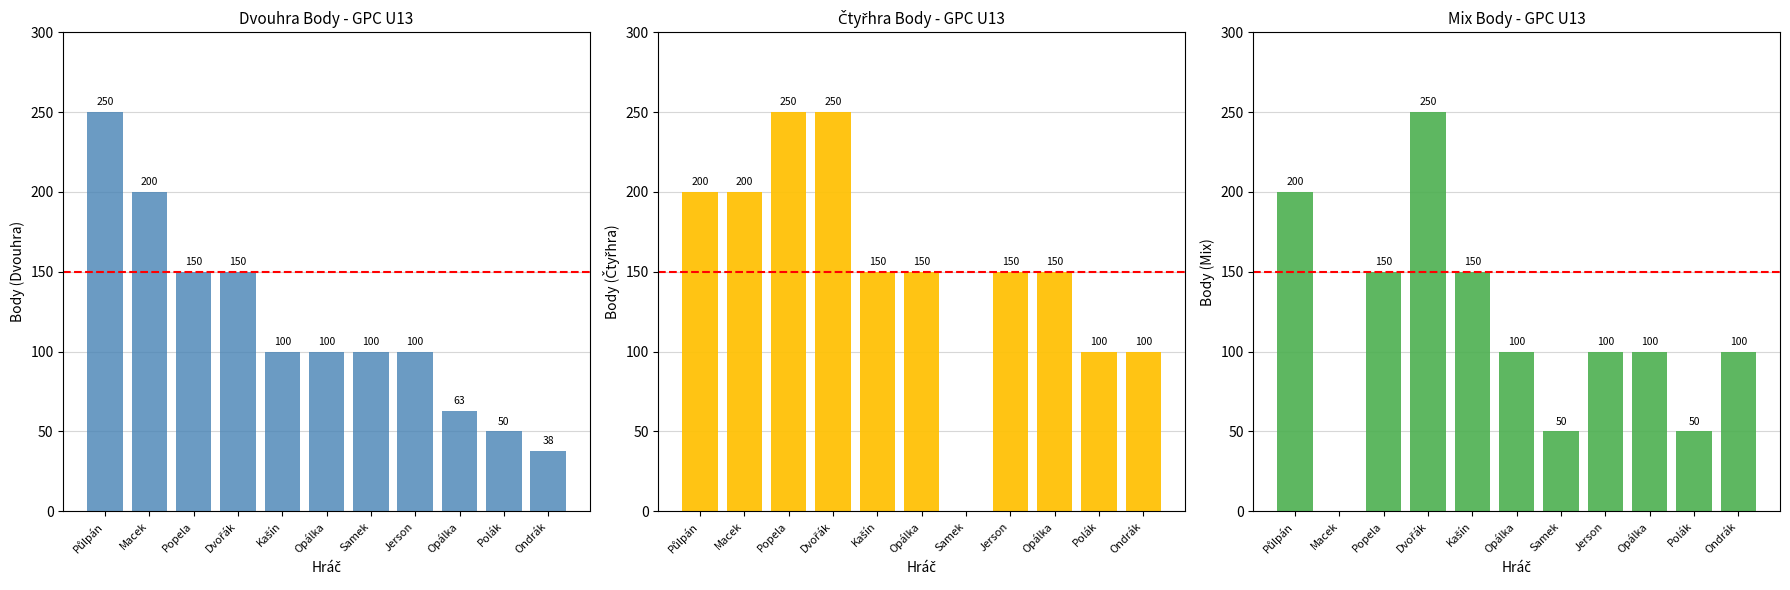

Is it true that Dvouhra Body equals 54 at Jerson?

False